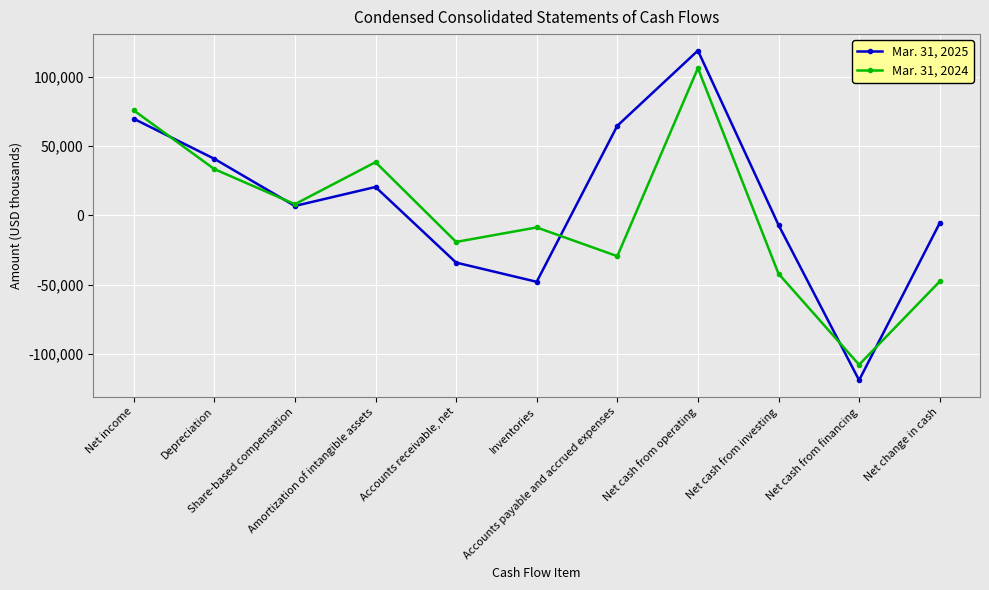

What is the maximum value shown in the chart?

119199